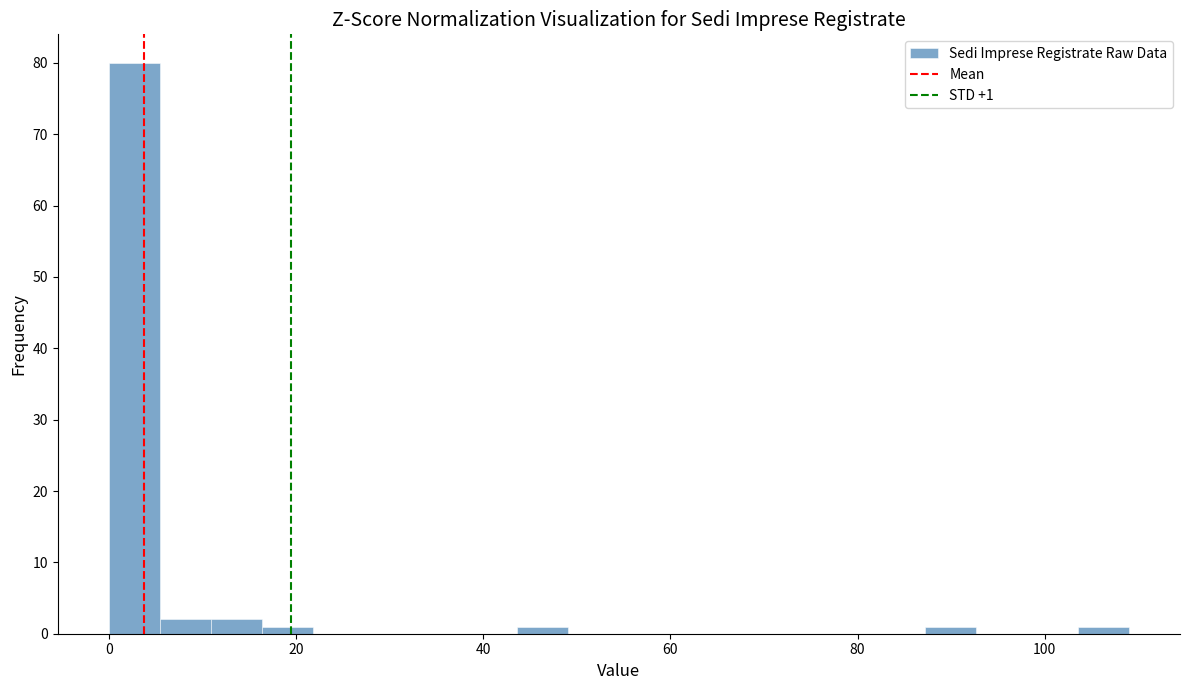

Around what value on the x-axis is the tallest bar? Give the approximate position of its centre, as read against the axis.

2